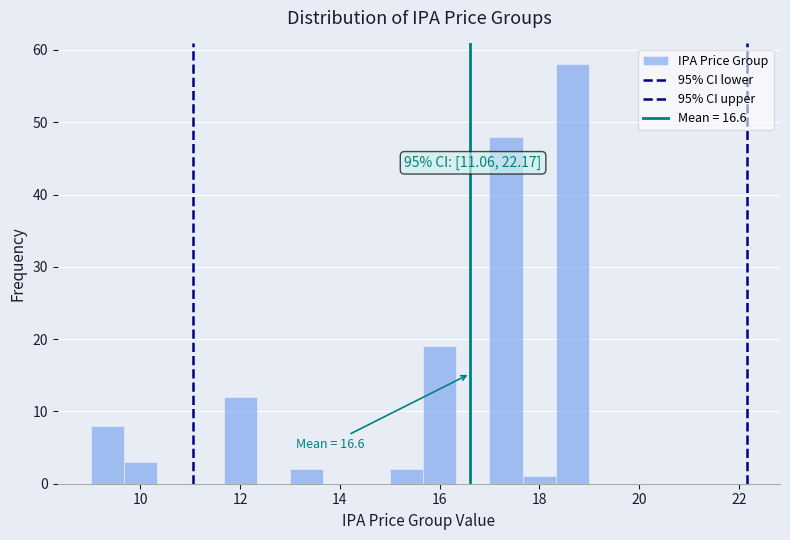

Around what value on the x-axis is the tallest bar? Give the approximate position of its centre, as read against the axis.

18.6